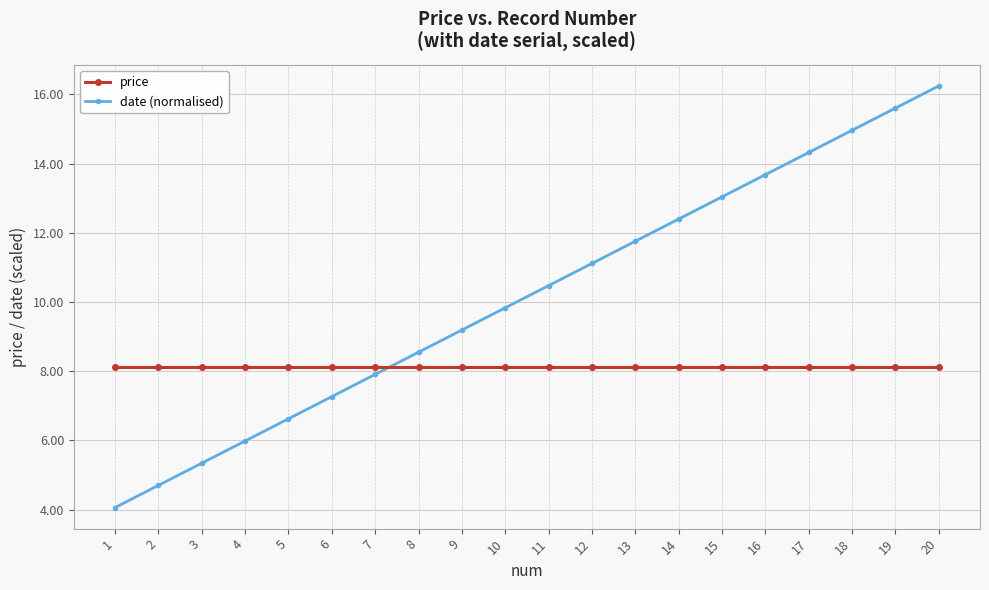

What is the total value across all series at 10?

18.0